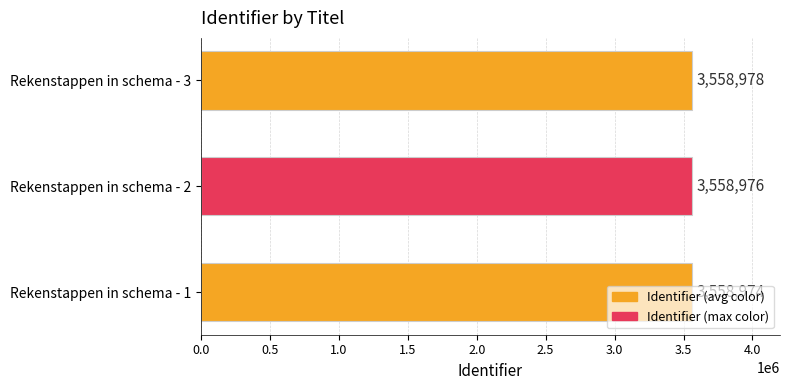

Is it true that the value at Rekenstappen in schema - 1 is 6147448?

False